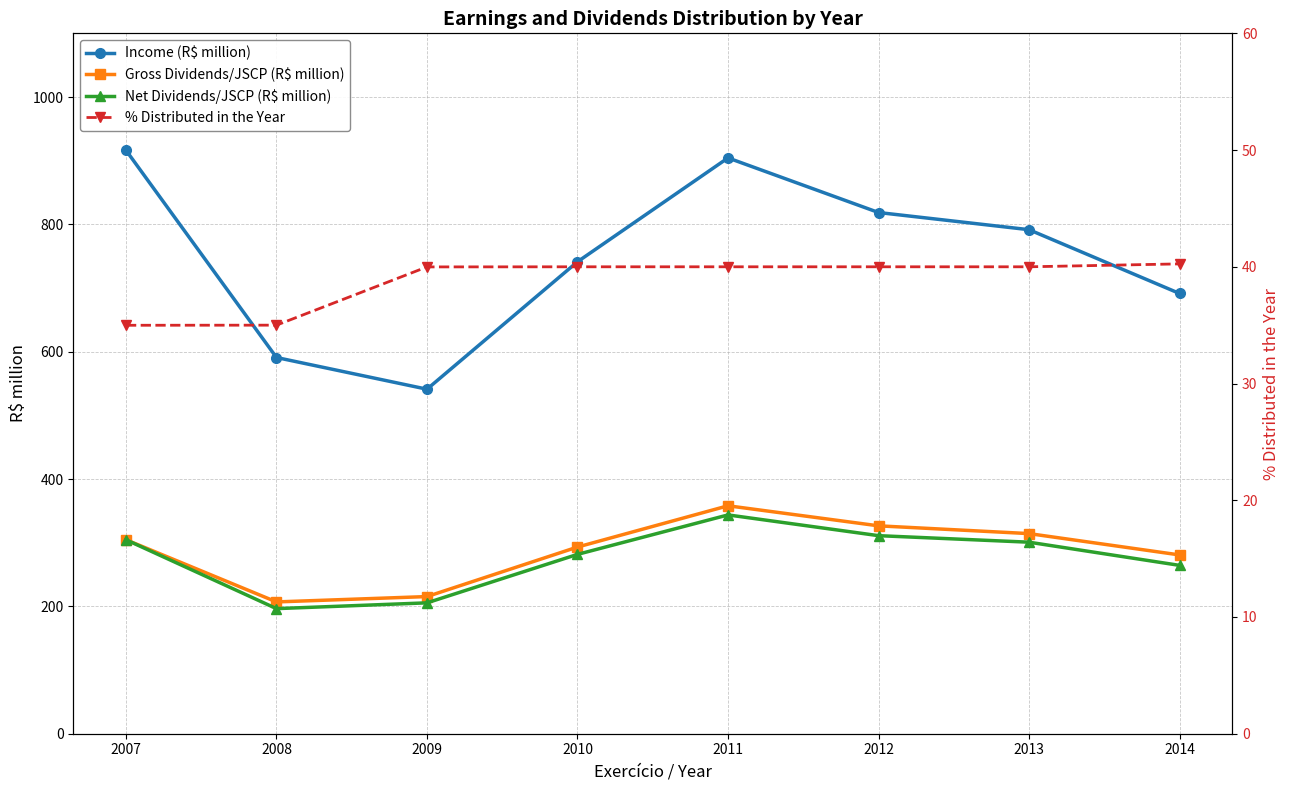

How many lines are shown in the chart?

4